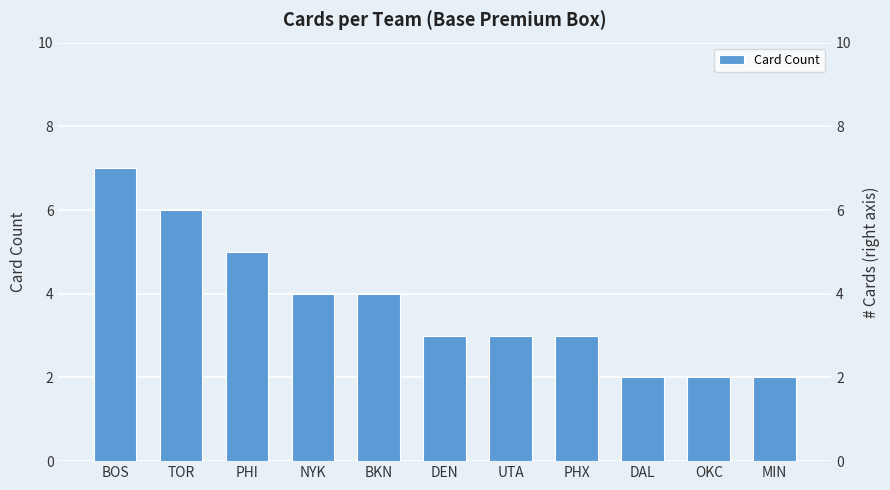

Rank the categories by value from highest to lowest.

BOS, TOR, PHI, NYK, BKN, DEN, UTA, PHX, DAL, OKC, MIN